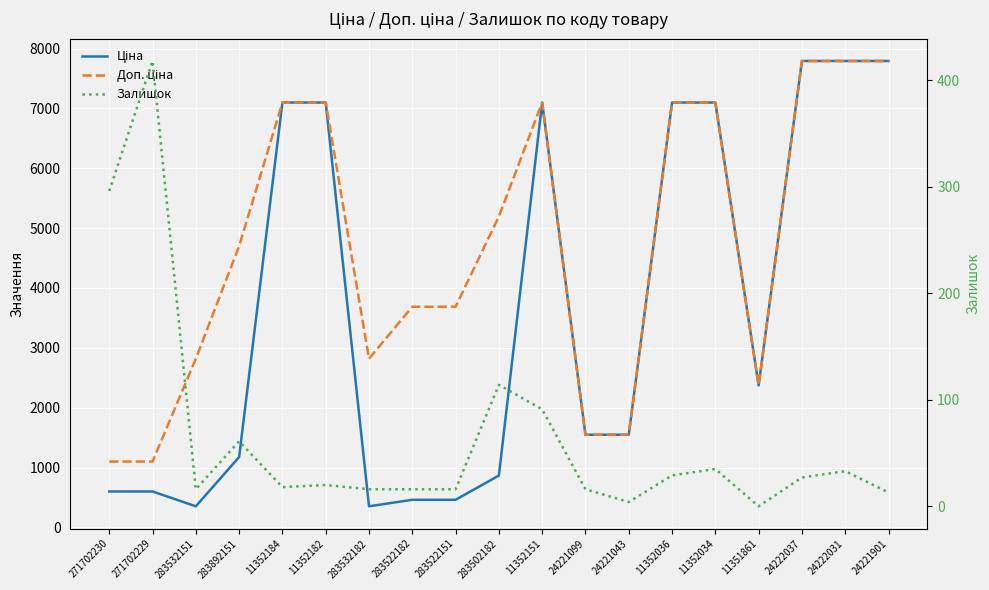

Reading right to left, transcribe all the data shown in this chart.

Ціна: 7792.9	7792.9	7792.9	2372.4	7098.8	7098.8	1547.7	1547.7	7098.8	865.9	460.8	460.8	352.2	7098.8	7098.8	1174.7	352.2	599.9	599.9
Доп. ціна: 7792.9	7792.9	7792.9	2372.0	7098.8	7098.8	1548.0	1548.0	7098.8	5195.4	3686.5	3686.5	2818.0	7098.8	7098.8	4698.8	2818.0	1100.0	1100.0
Залишок: 13.0	33.0	27.0	0.0	35.0	29.0	4.0	16.0	91.0	114.0	16.0	16.0	16.0	20.0	18.0	61.0	16.0	418.0	296.0